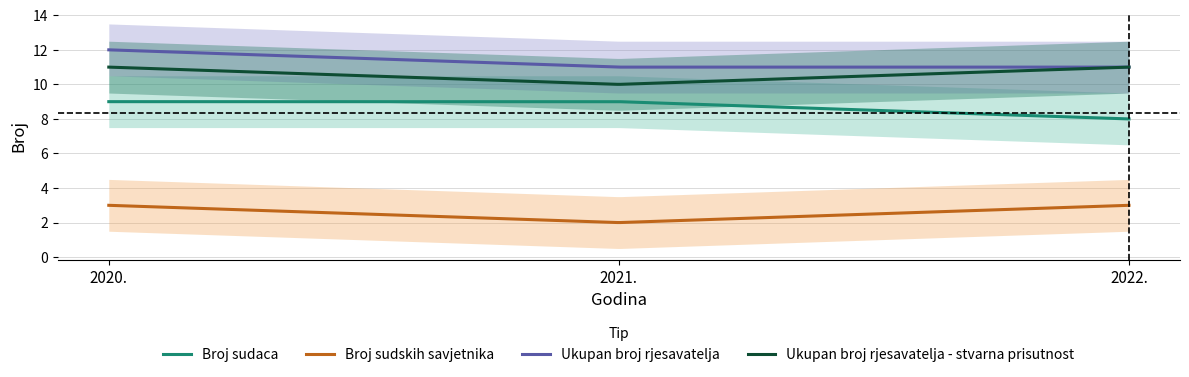

Where is Broj sudskih savjetnika nearest to the value 2?

2021.